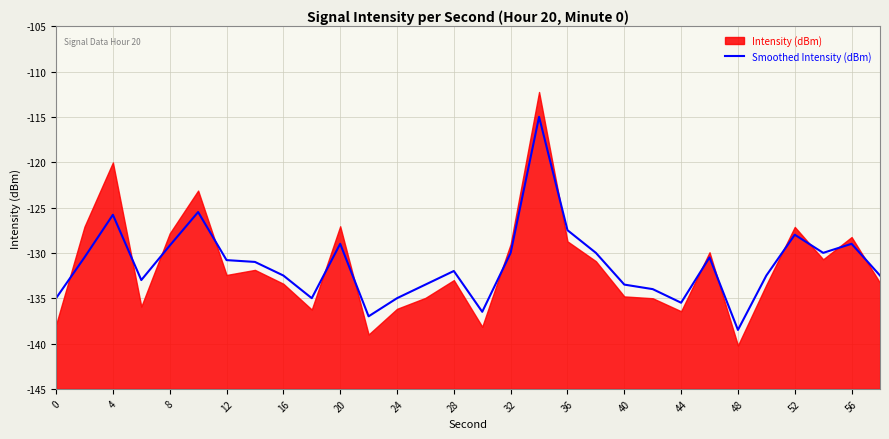

The Smoothed Intensity (dBm) series shows -129.2 at 8. True or false?

True